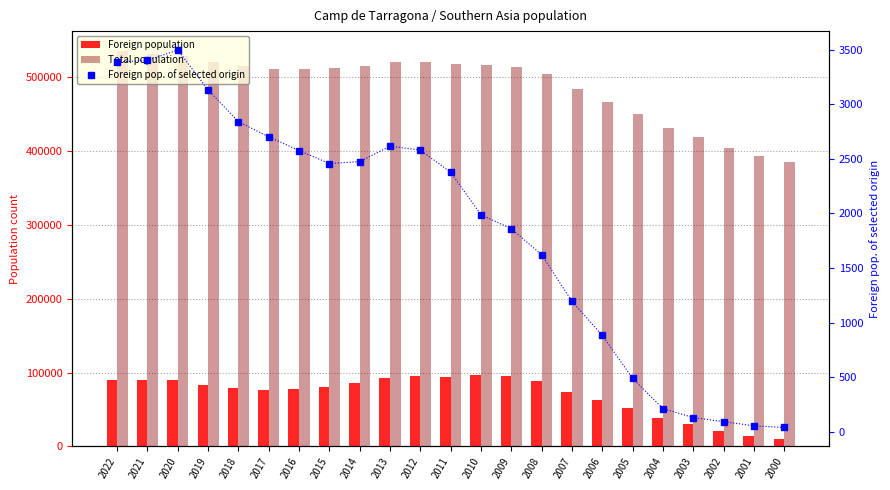

Reading left to right, extract all data points from this chart.

Foreign population: 90415	89758	89960	83754	78915	76260	77661	80234	85306	92747	95088	94530	96516	95506	89158	73854	62326	51631	38485	30642	21196	14316	10184
Total population: 535907	531487	529395	521286	515095	511335	511631	512300	515406	520200	521235	518655	517066	513580	504160	484442	467248	450148	431686	419179	404673	392920	385406
Foreign pop. of selected origin: 3385	3401	3496	3130	2839	2701	2575	2456	2474	2615	2579	2376	1987	1859	1621	1194	883	489	212	130	92	54	39